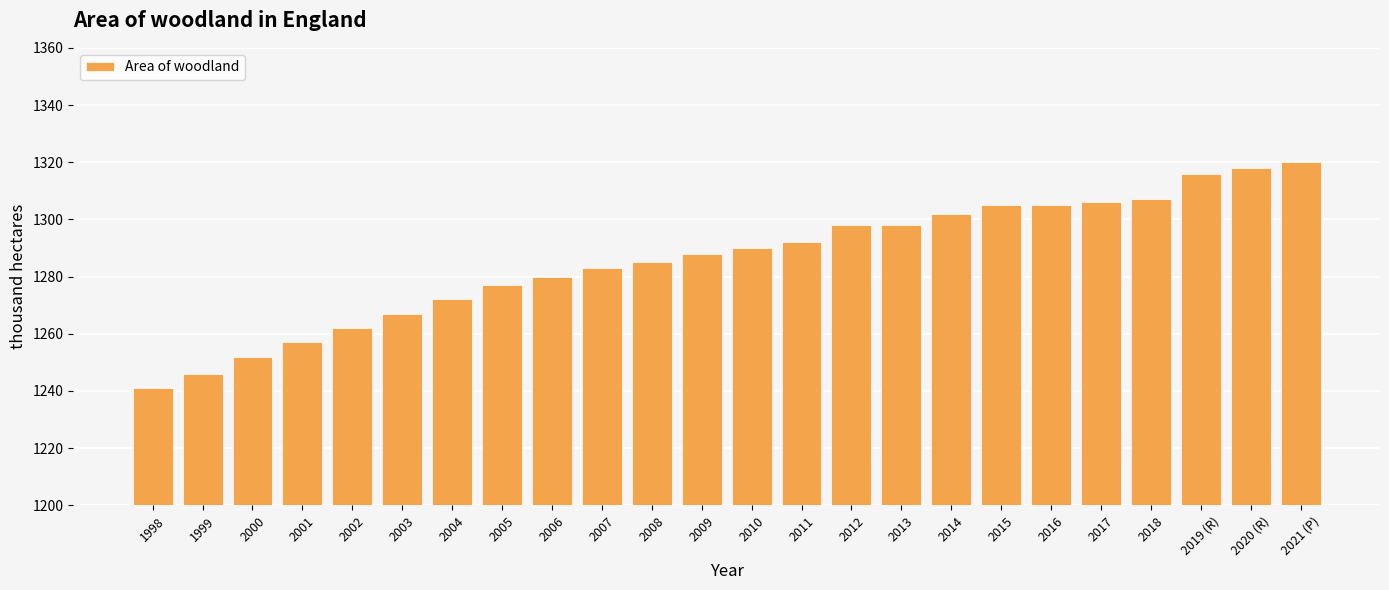

The chart shows a value of 633 at 2006. True or false?

False